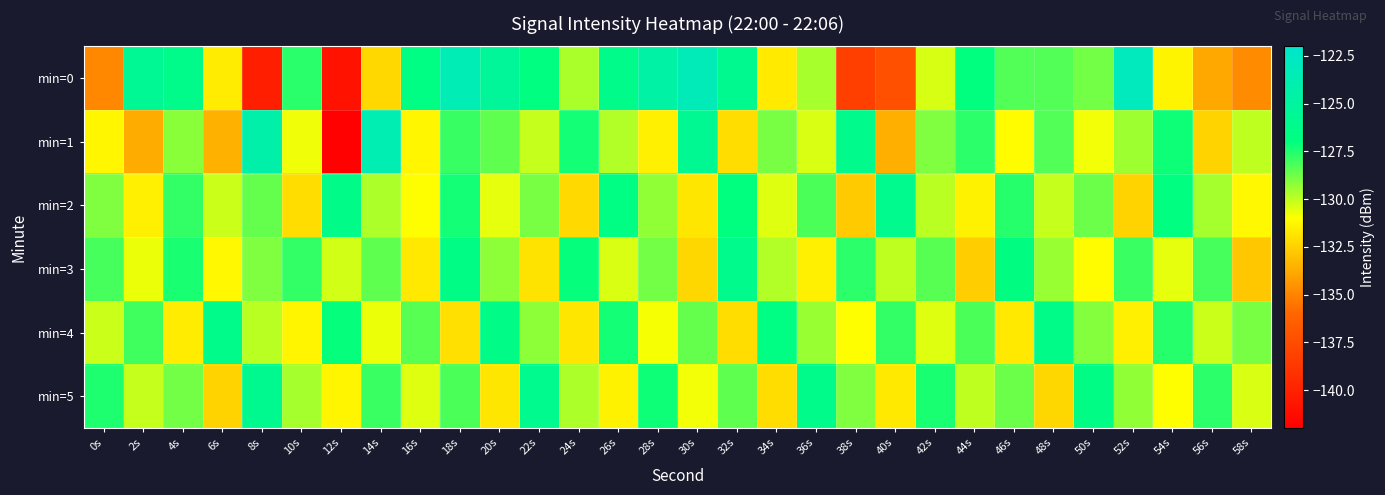

Which category has the highest value across all series?

52s